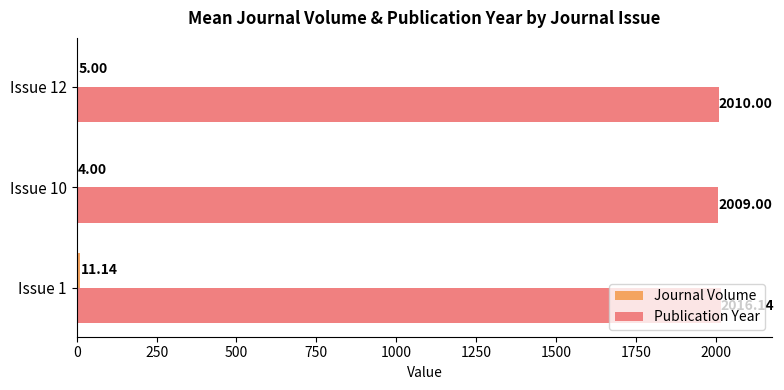

What is the sum of the Publication Year values at Issue 1 and Issue 10?

4025.1